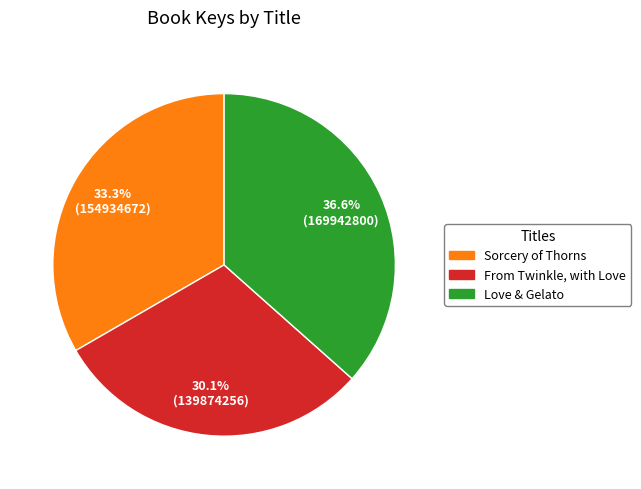

What percentage do Love & Gelato and Sorcery of Thorns together represent?

69.9%